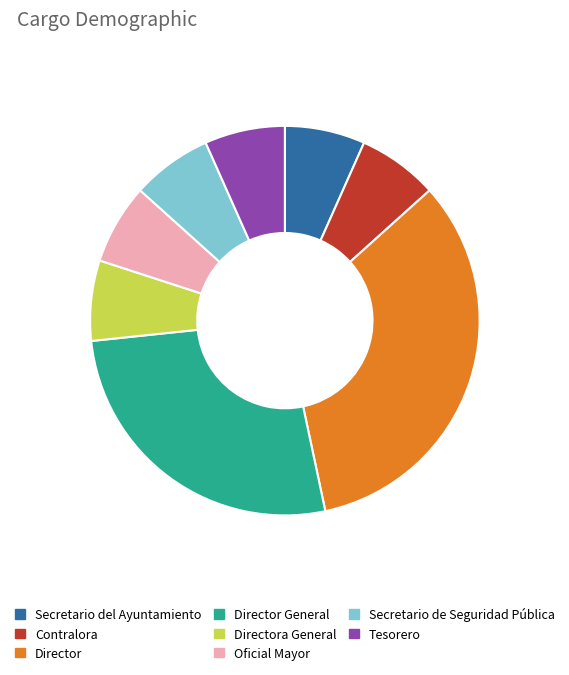

Which category has the biggest portion of the pie?

Director